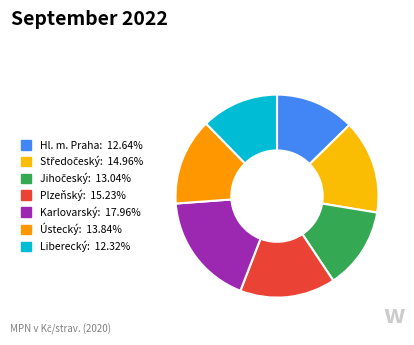

How much of the chart is everything except Středočeský?

85.0%